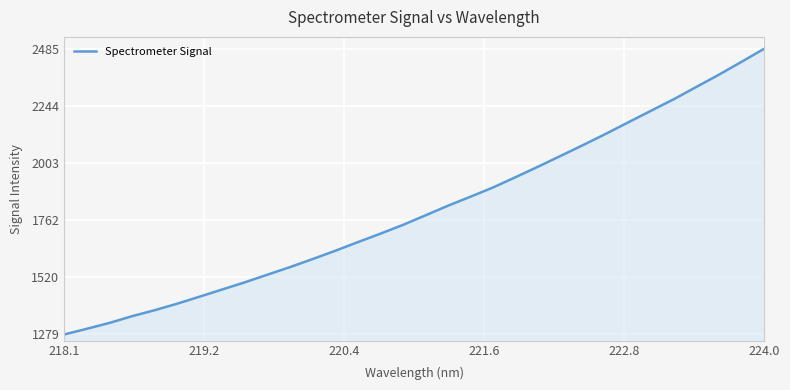

True or false: the data has more than 0 interior local peaks.

False